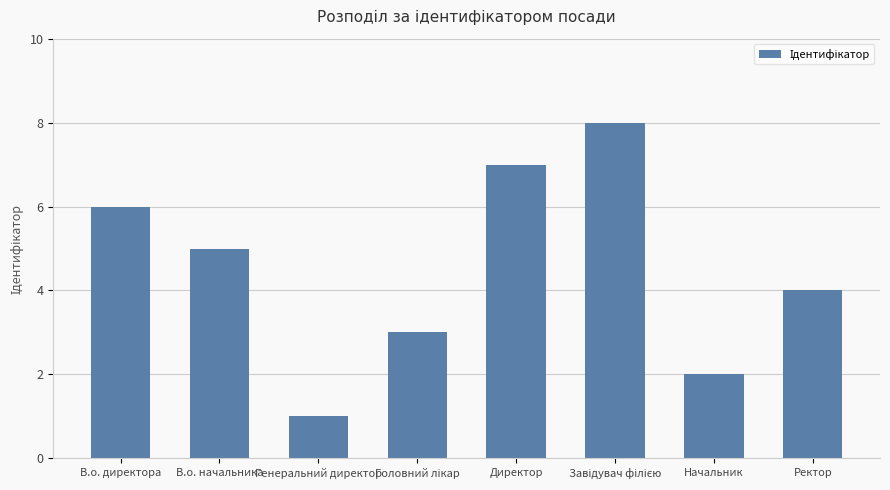

What is the sum of all values?

36